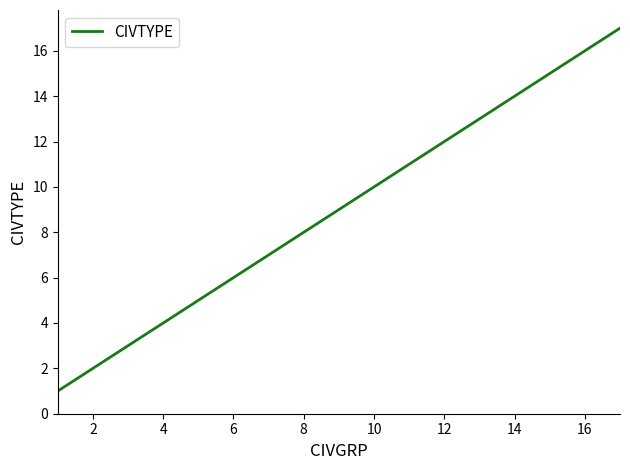

Is this an area chart (filled region under the line)?

No